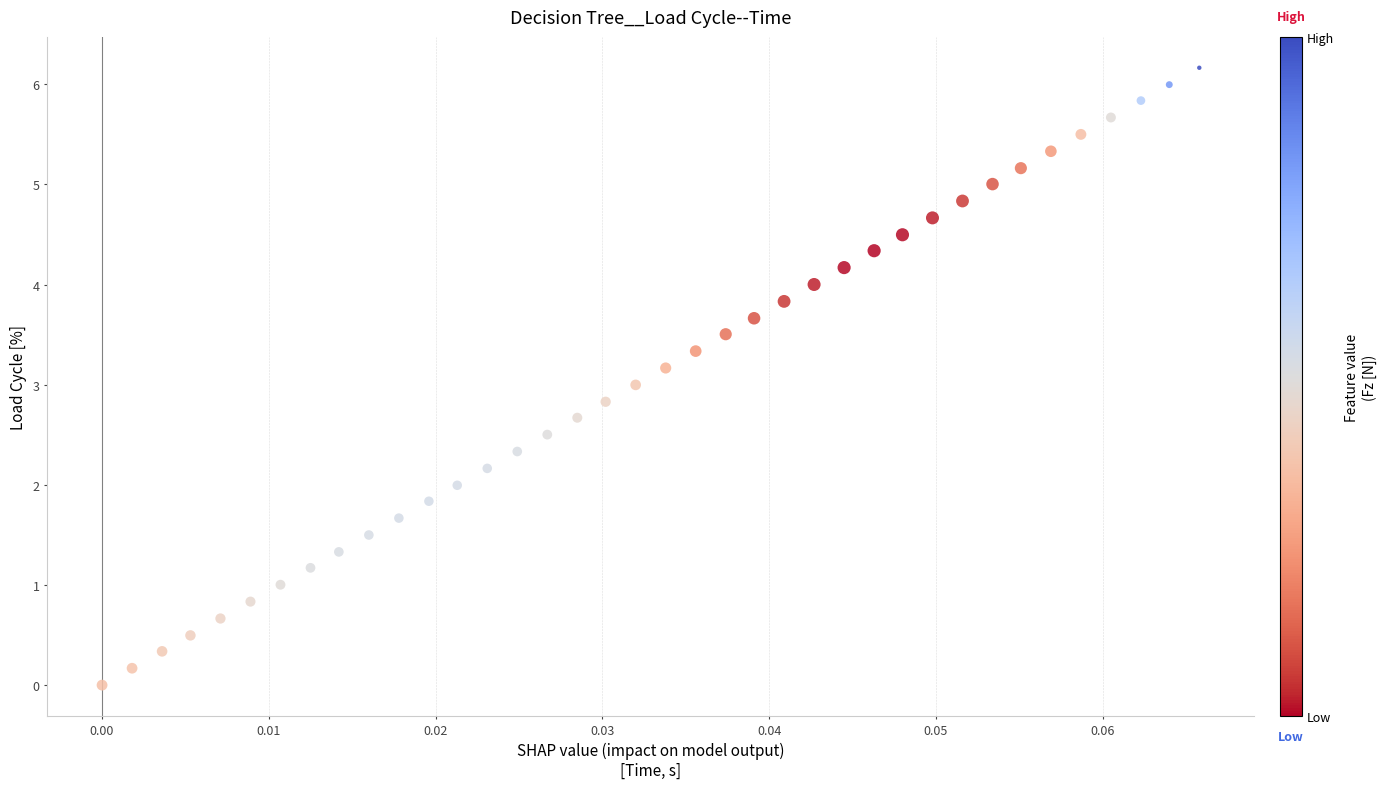

Count the number of points in this scatter plot.

38